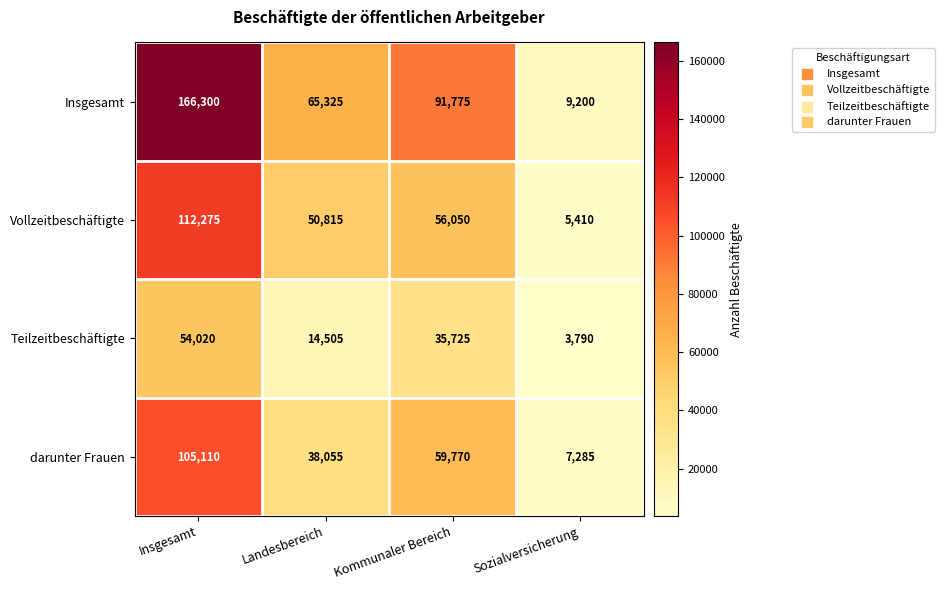

Which series has the largest range (max minus min)?

Insgesamt